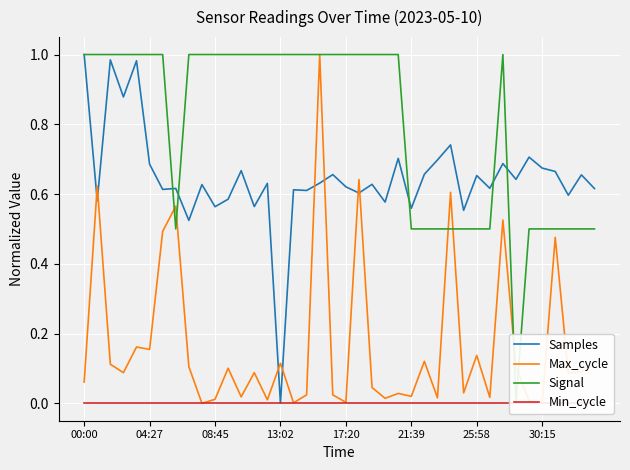

Is it true that Samples equals 0.9 at 21:39?

False